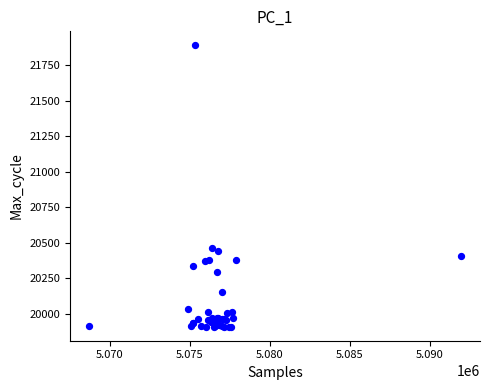

What Y value in the scatter plot is closest to 20899?

20464